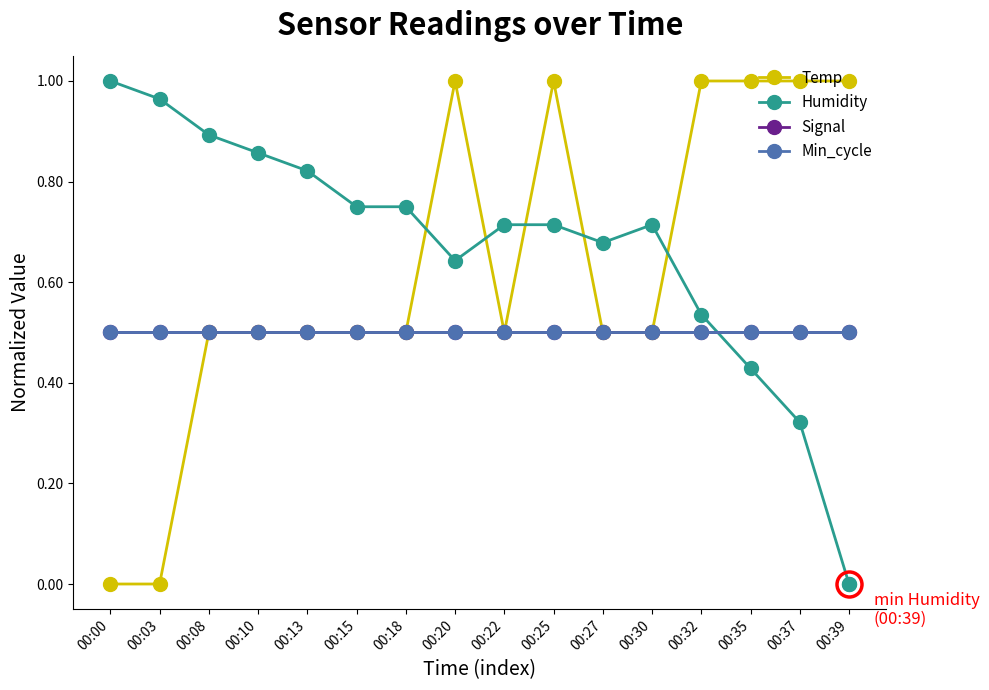

Does the chart have visible grid lines?

No